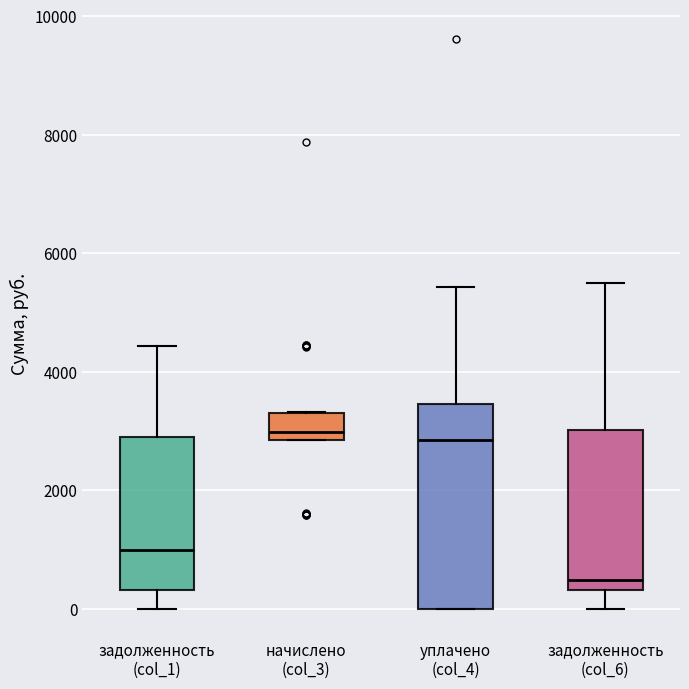

Reading left to right, read every box against the y-axis: the position of its median line, the range the box covers, and the ends of its whiskers. The values are not printed on the chart, so give them approximately, as read against the axis.

задолженность (col_1): median 1000, box 400 to 3000, whiskers 0 to 4400
начислено (col_3): median 3000, box 2800 to 3400, whiskers 2800 to 3400
уплачено (col_4): median 2800, box 0 to 3400, whiskers 0 to 5400
задолженность (col_6): median 400 (just above the box's lower edge), box 400 to 3000, whiskers 0 to 5400